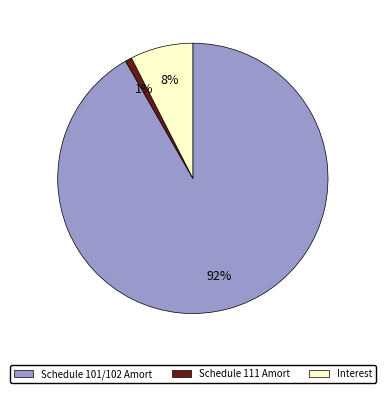

Count the number of slices in the pie.

3